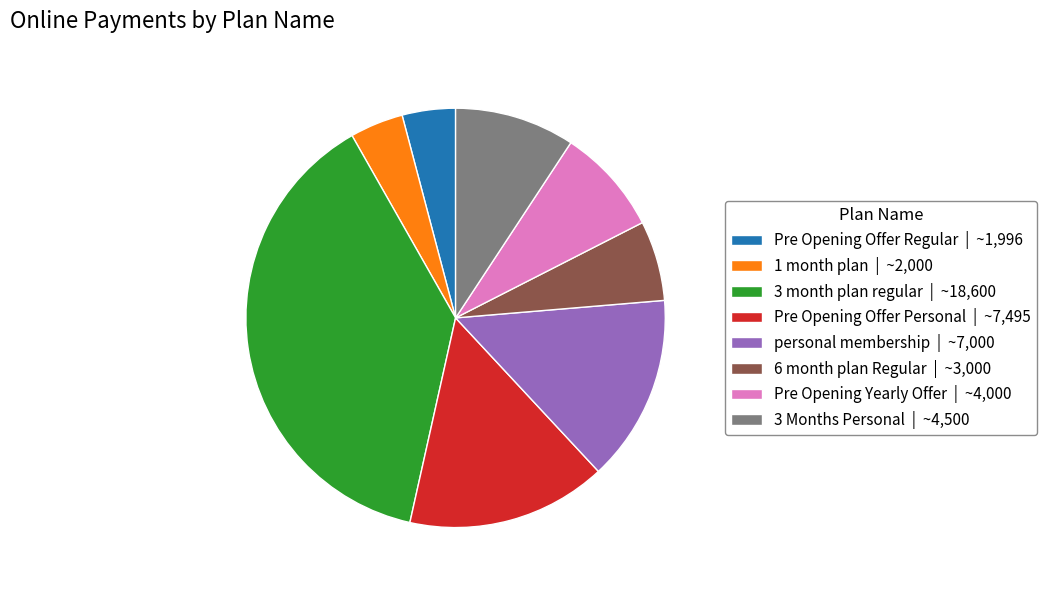

What is the ratio of the value at 3 month plan regular | ~18,600 to the value at Pre Opening Yearly Offer | ~4,000?

4.7